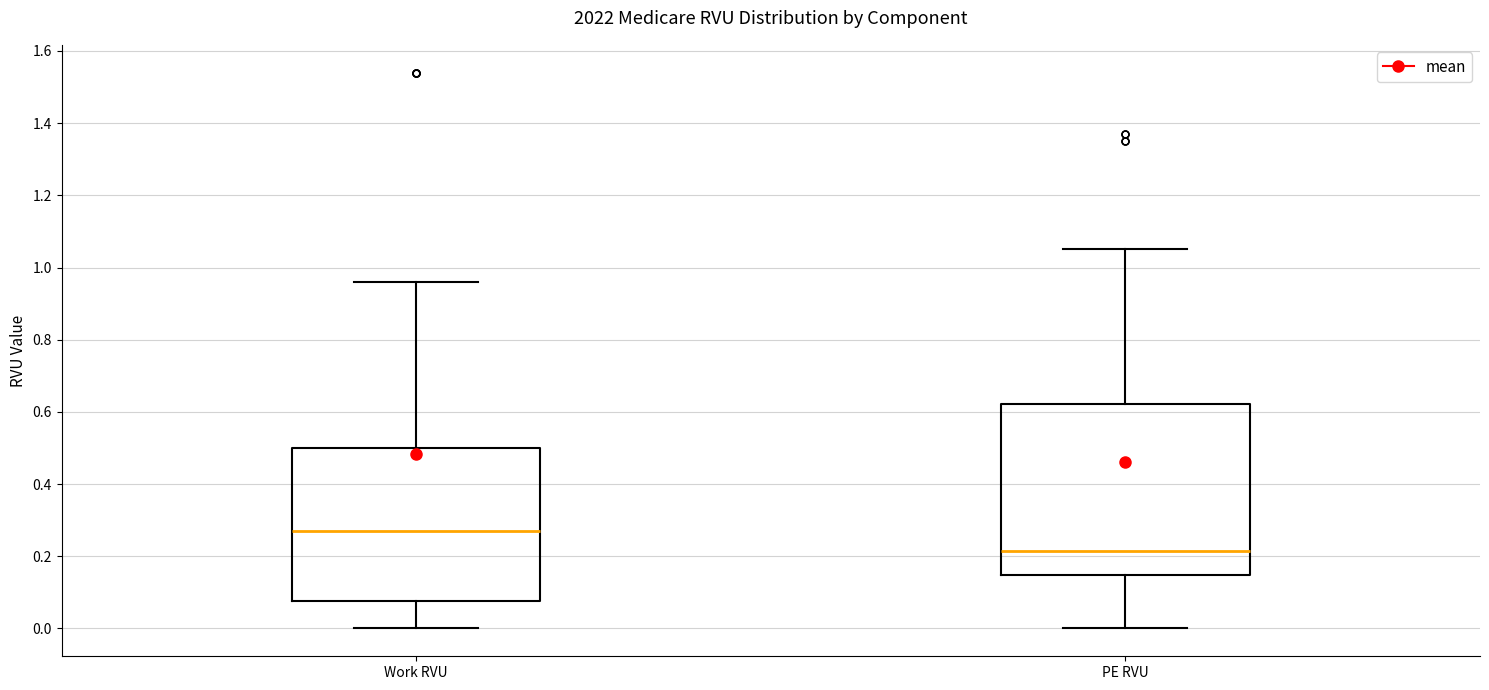

Which box is the tallest, from its lower edge to its upper edge?

PE RVU